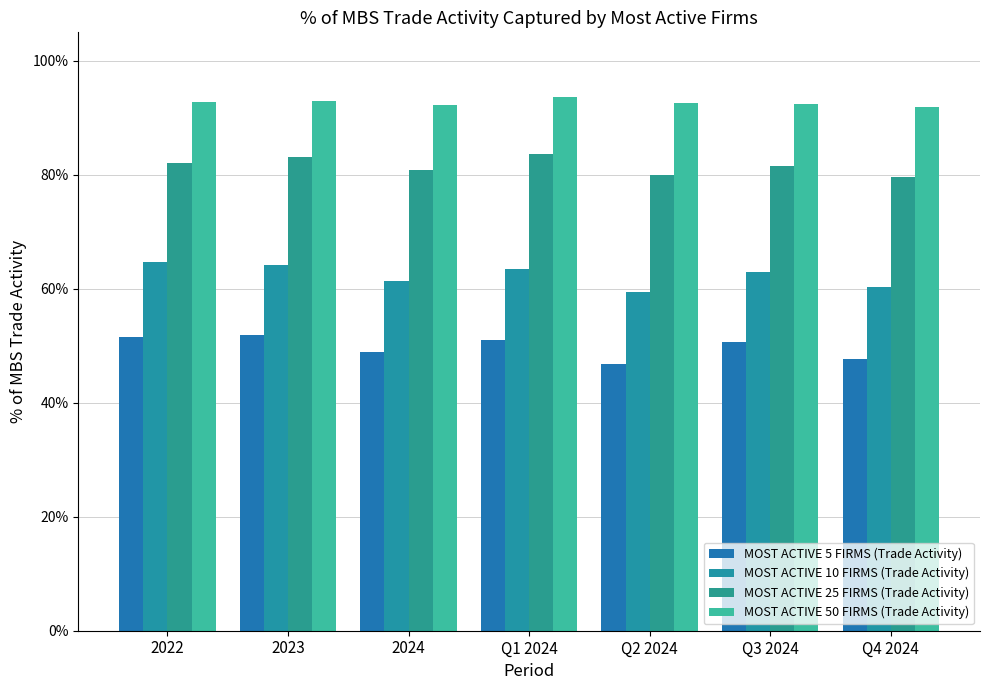

What are all the series names shown in the legend?

MOST ACTIVE 5 FIRMS (Trade Activity), MOST ACTIVE 10 FIRMS (Trade Activity), MOST ACTIVE 25 FIRMS (Trade Activity), MOST ACTIVE 50 FIRMS (Trade Activity)